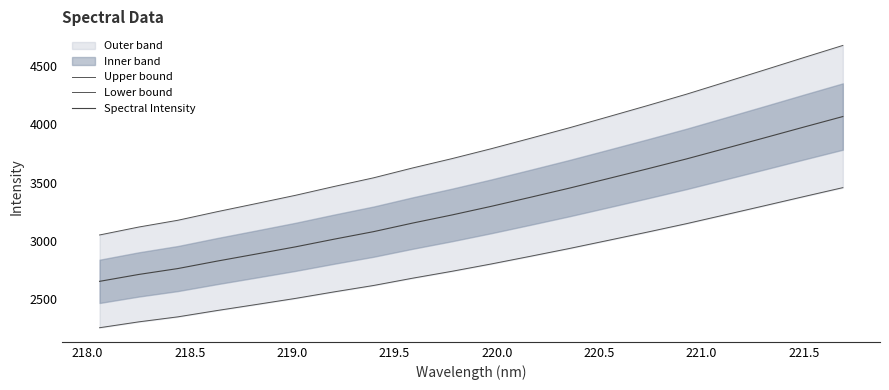

What is the difference between the maximum and minimum values in the Spectral Intensity series?

1413.8